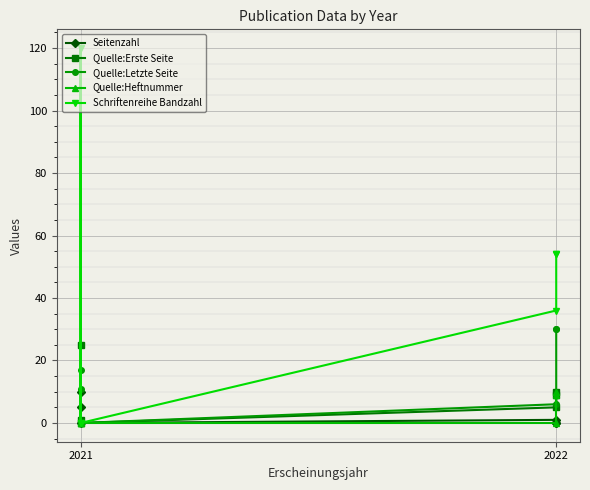

What is the value of the Schriftenreihe Bandzahl point at the 6th from the left?

36